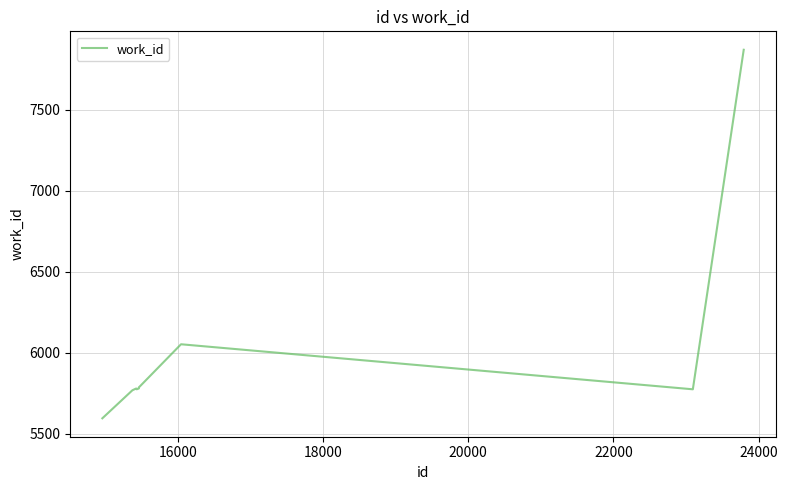

What is the smallest value displayed?

5596